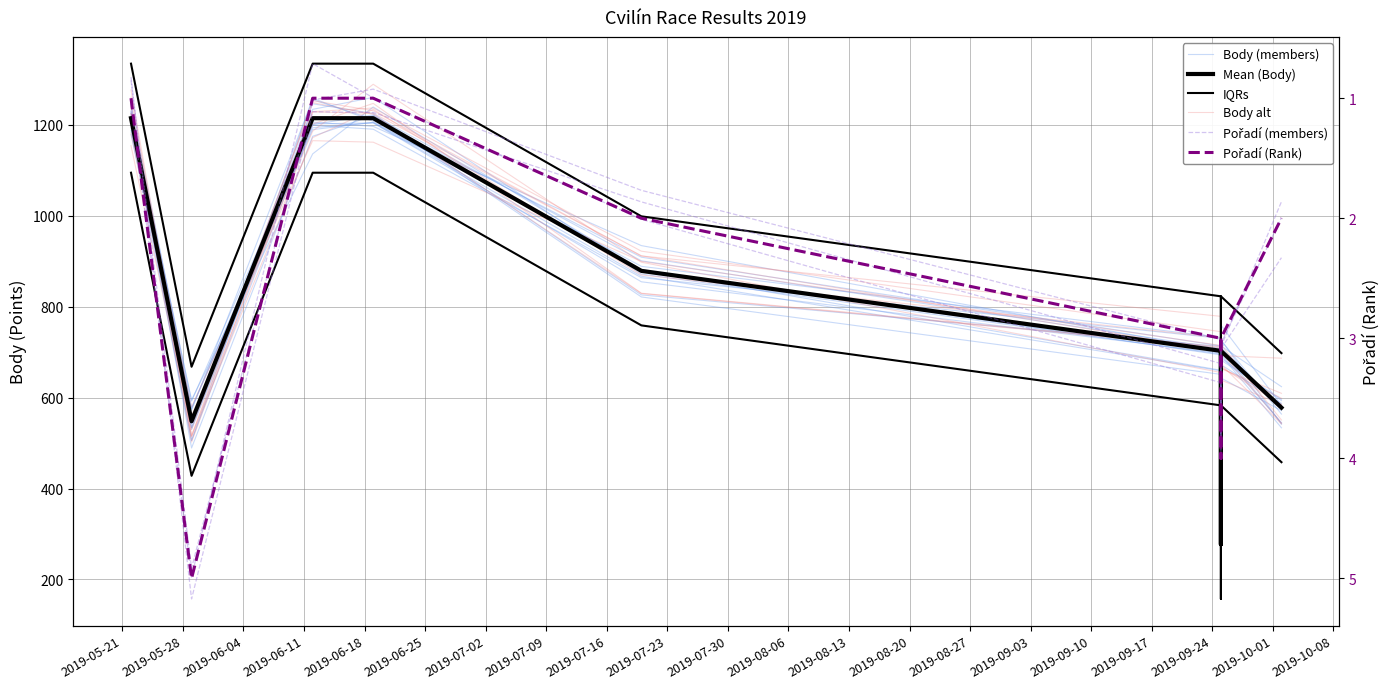

In Pořadí (Rank), how many points are higher than both neighbors (excluding endpoints)?

2